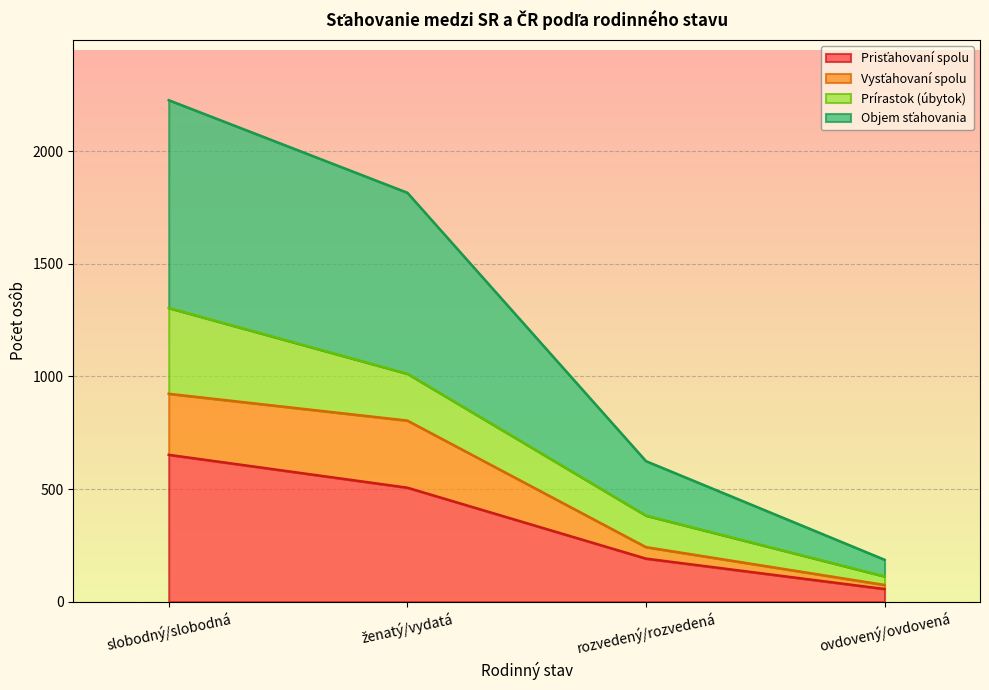

What position from the left is rozvedený/rozvedená?

3